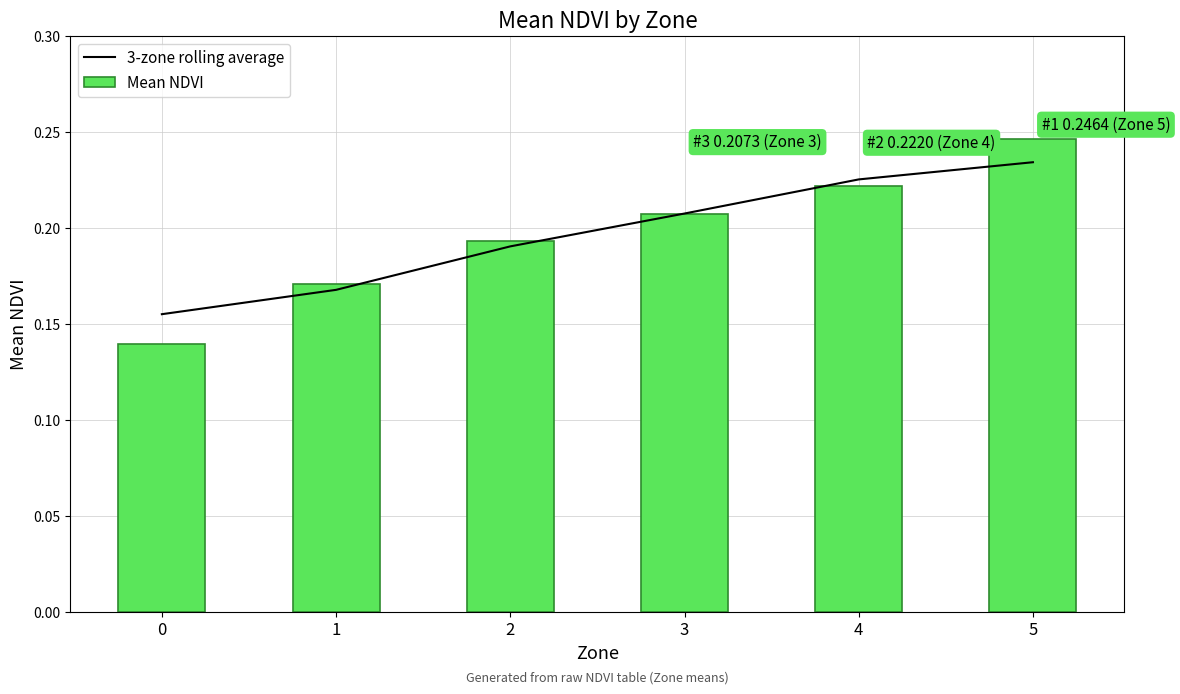

The 3-zone rolling average series shows 0.2 at 1. True or false?

True